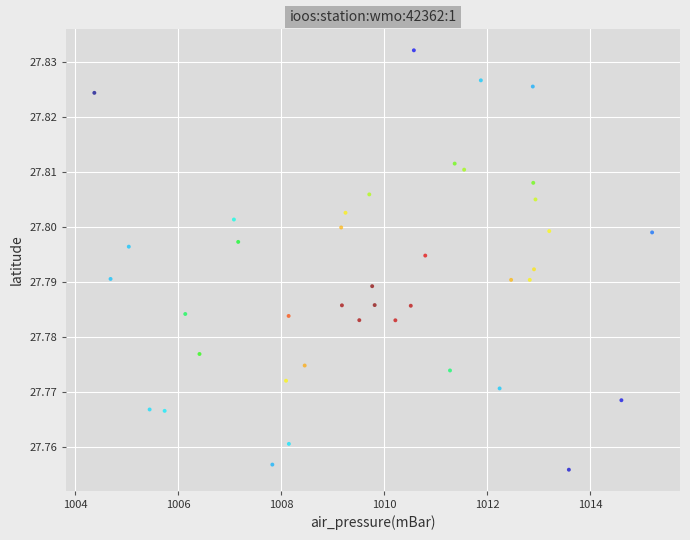

What is the range of X values (max minus min)?

10.8